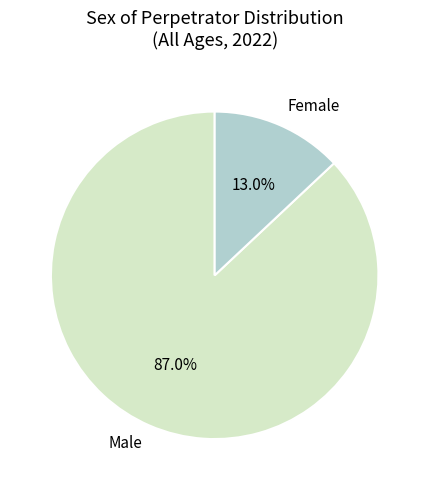

Between Female and Male, which is larger?

Male